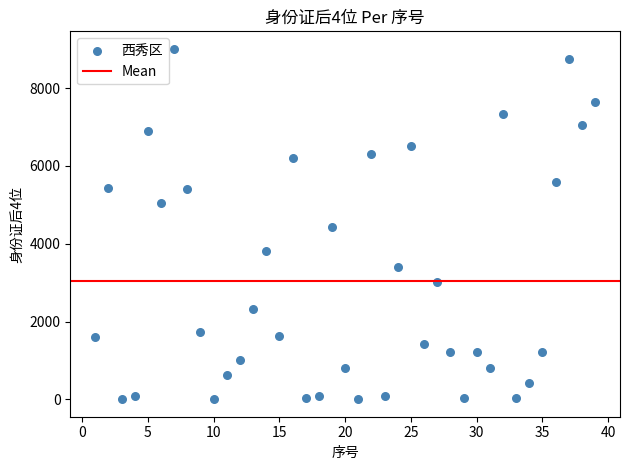

What is the range of Y values (max minus min)?

9007